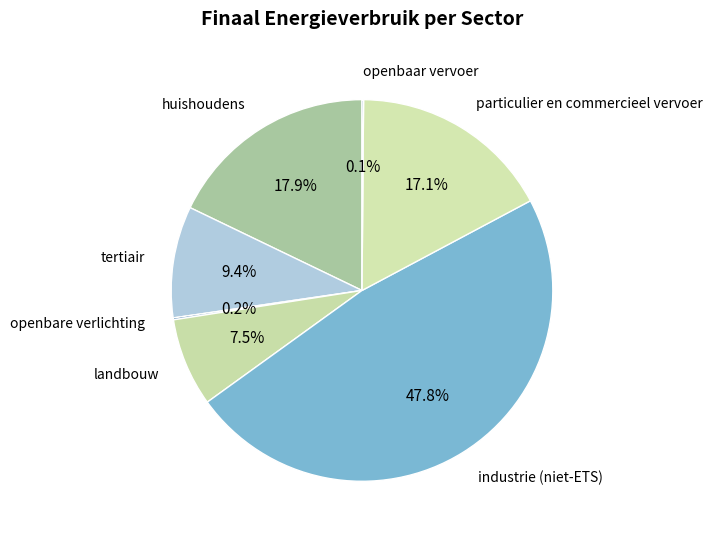

How much of the chart is everything except tertiair?

90.6%